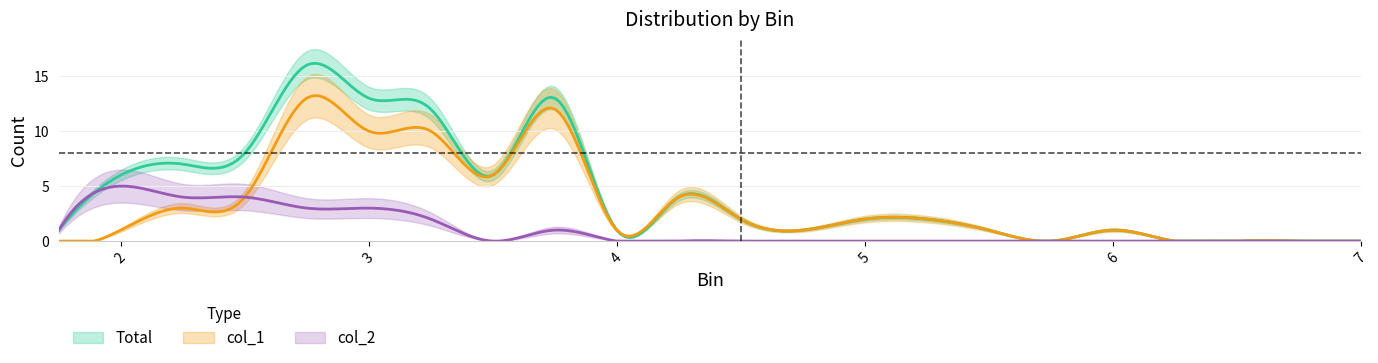

At how many categories does at least one series exceed 2?

9